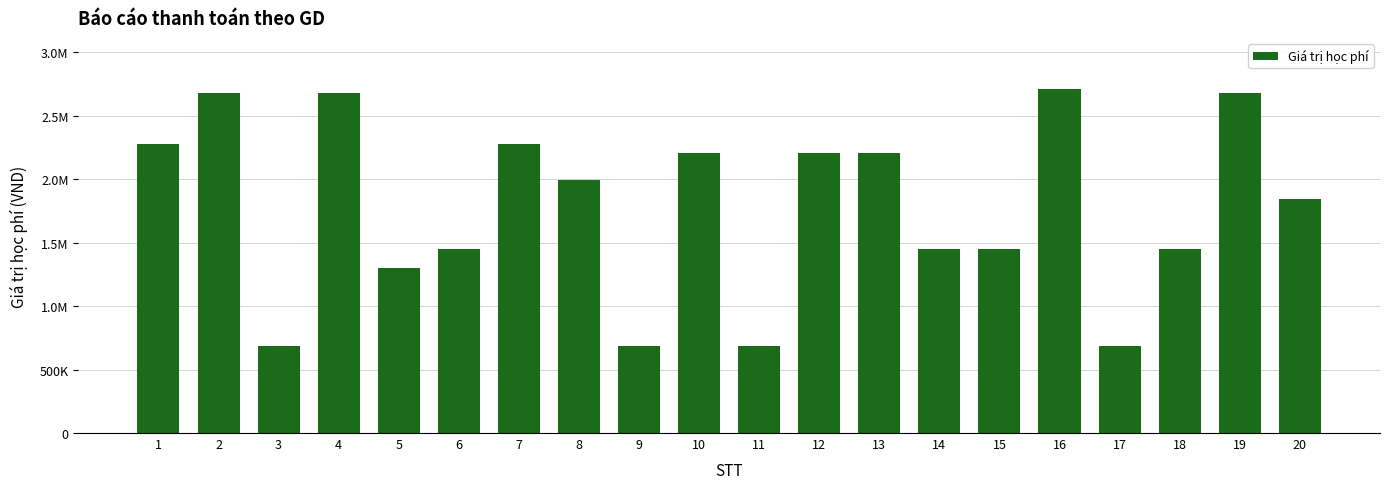

Approximately how many times larger is the value at 13 compared to 8?

1.1